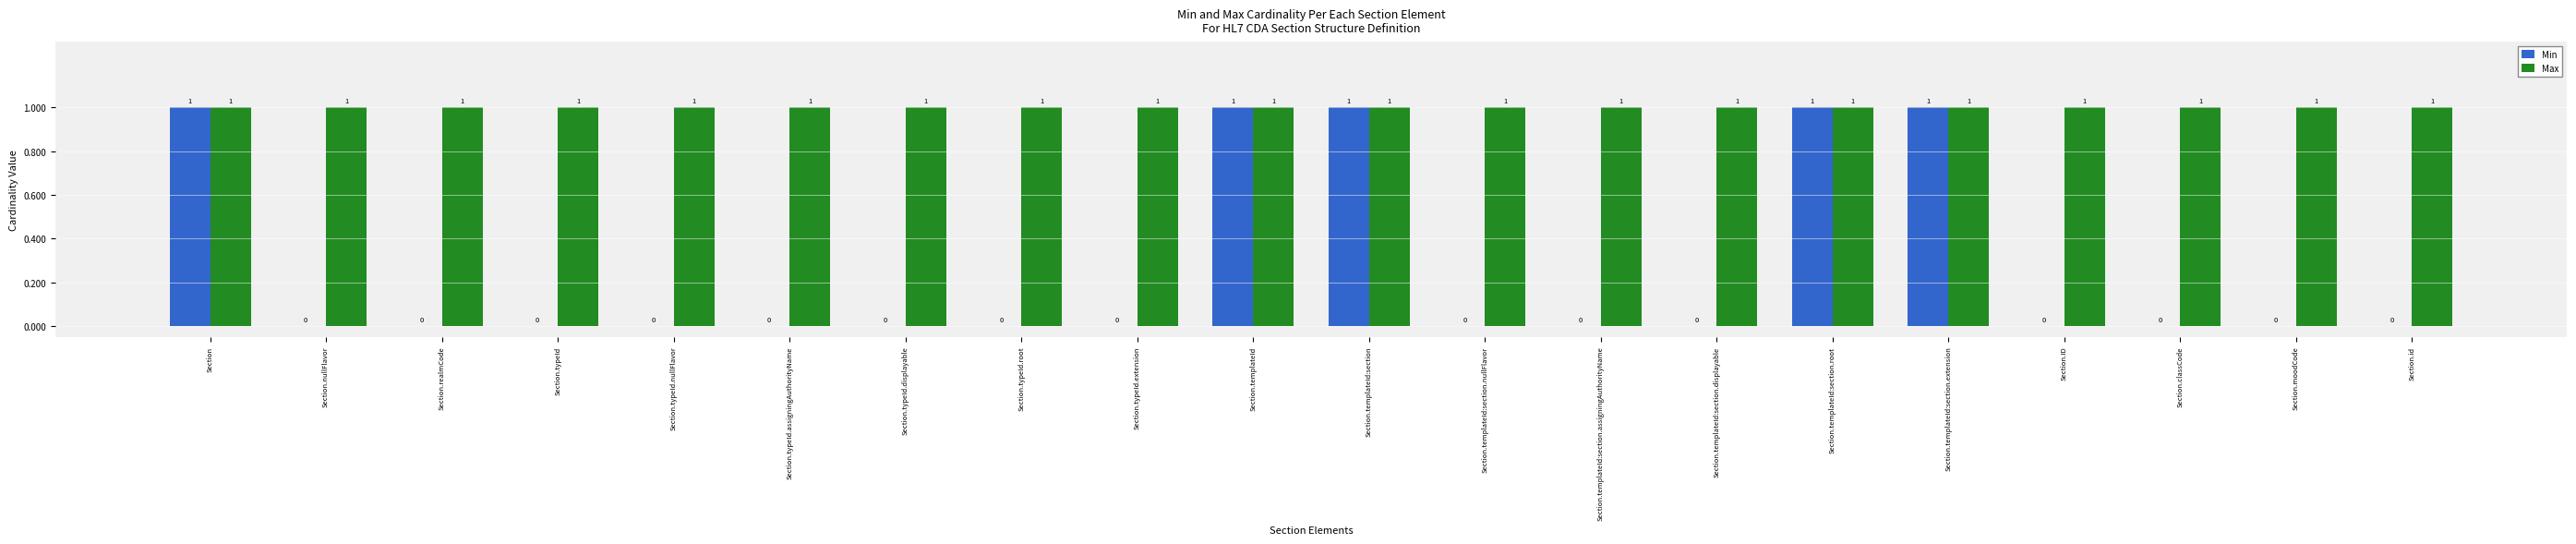

Which series changed the most between Section.typeId.root and Section.templateId:section.extension?

Min